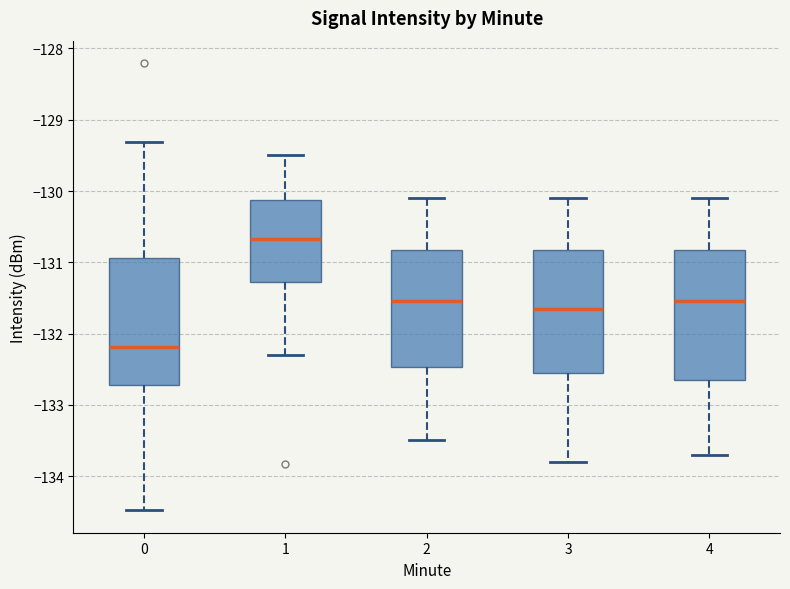

Which box has the highest median line?

1